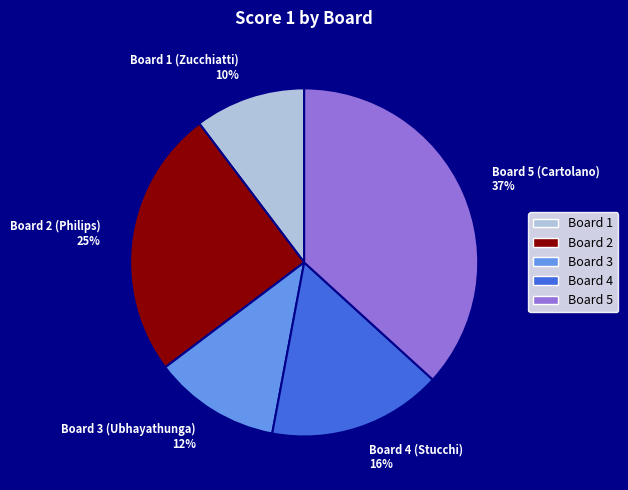

To the nearest percent, what portion does Board 2 represent?

25%